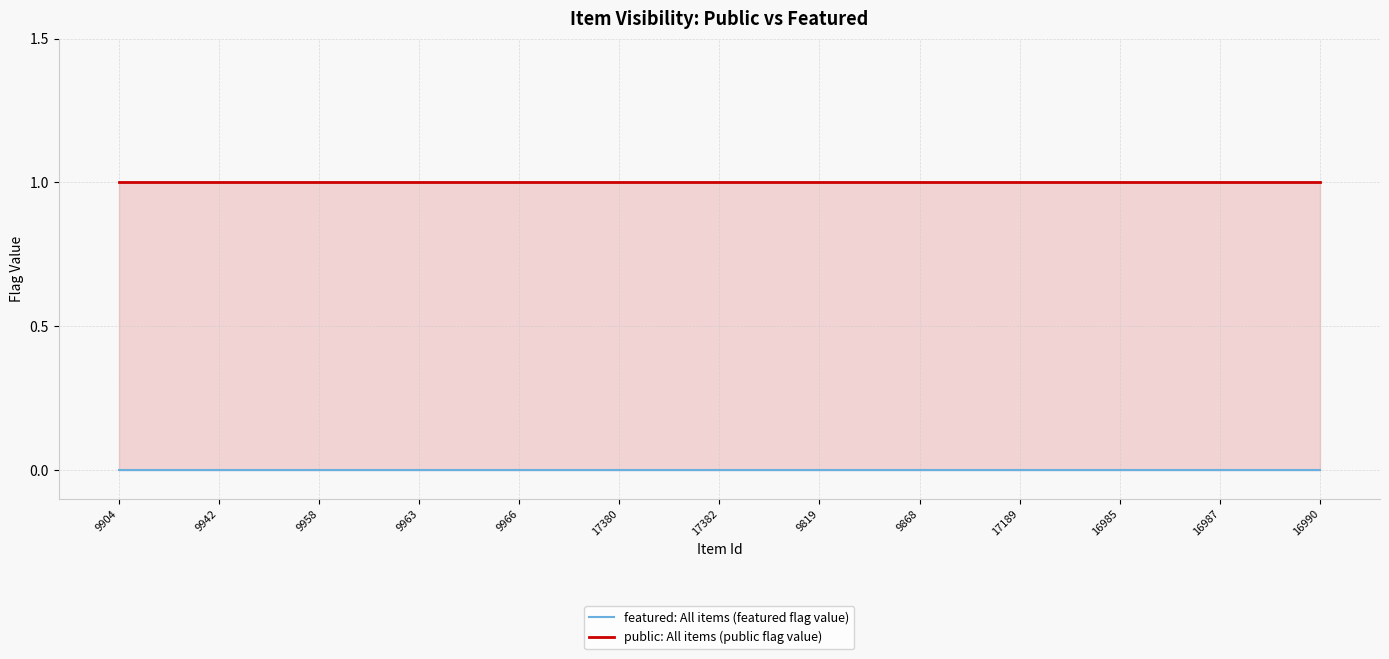

True or false: public: All items (public flag value) has a value of 1 at 17.

True